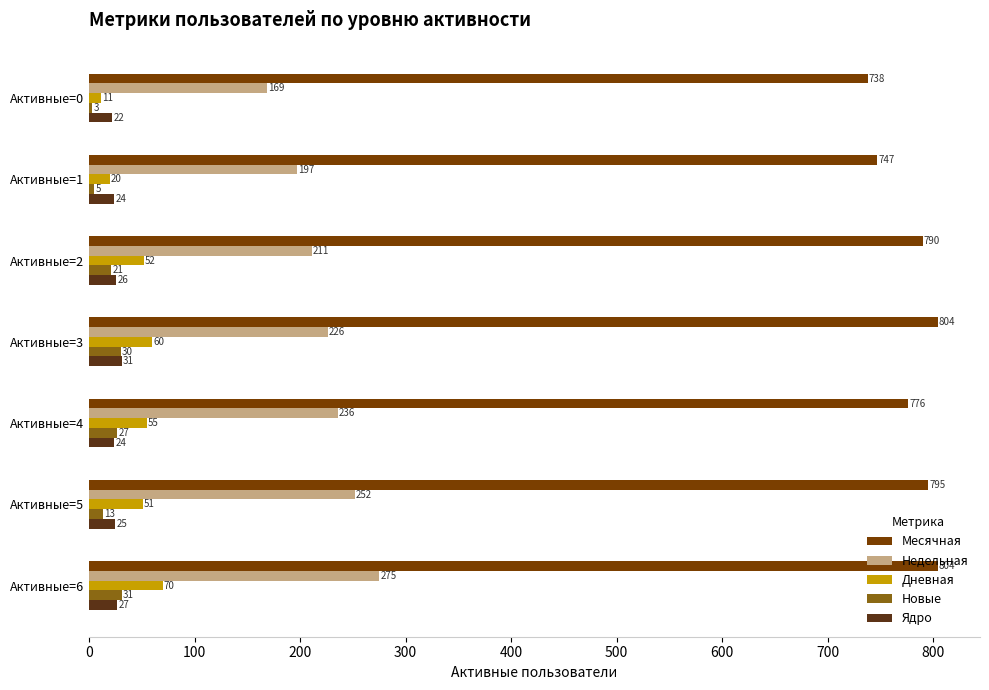

Which series changed the most between Активные=0 and Активные=1?

Недельная